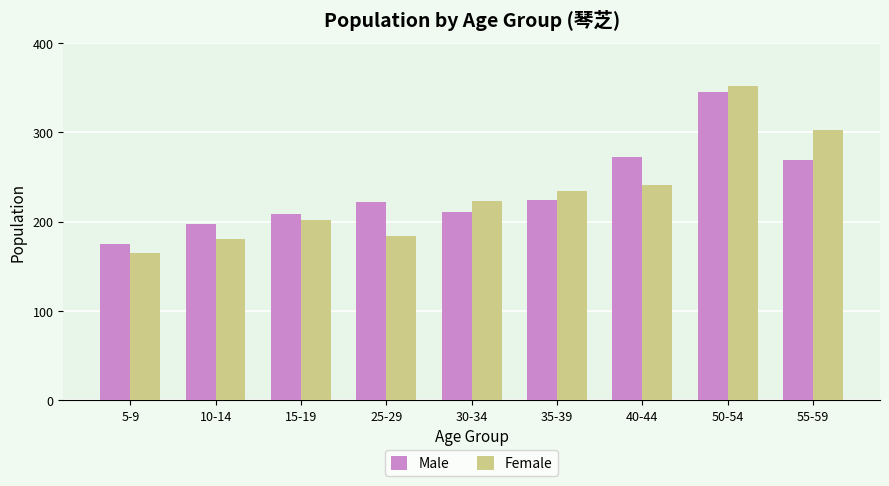

What is the highest value of the Female series?

352